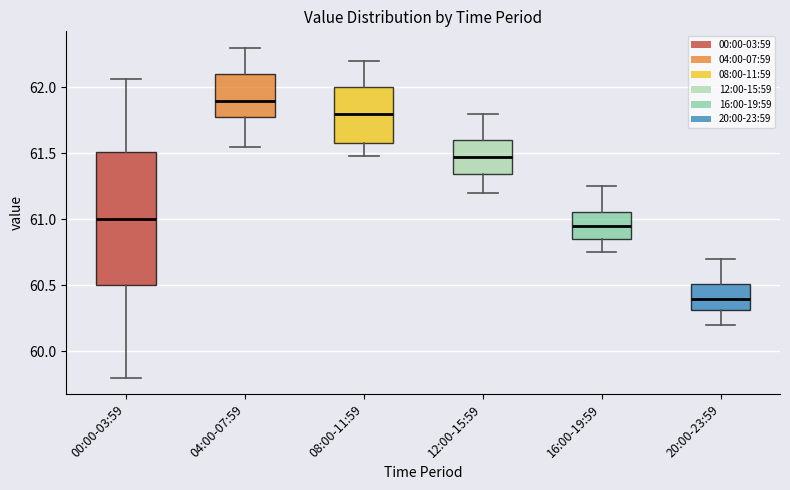

Reading left to right, read every box against the y-axis: the position of its median line, the range the box covers, and the ends of its whiskers. The values are not printed on the chart, so give them approximately, as read against the axis.

00:00-03:59: median 61.00, box 60.50 to 61.50, whiskers 59.80 to 62.05
04:00-07:59: median 61.90, box 61.75 to 62.10, whiskers 61.55 to 62.30
08:00-11:59: median 61.80, box 61.60 to 62.00, whiskers 61.50 to 62.20
12:00-15:59: median 61.50, box 61.35 to 61.60, whiskers 61.20 to 61.80
16:00-19:59: median 60.95, box 60.85 to 61.05, whiskers 60.75 to 61.25
20:00-23:59: median 60.40, box 60.30 to 60.50, whiskers 60.20 to 60.70